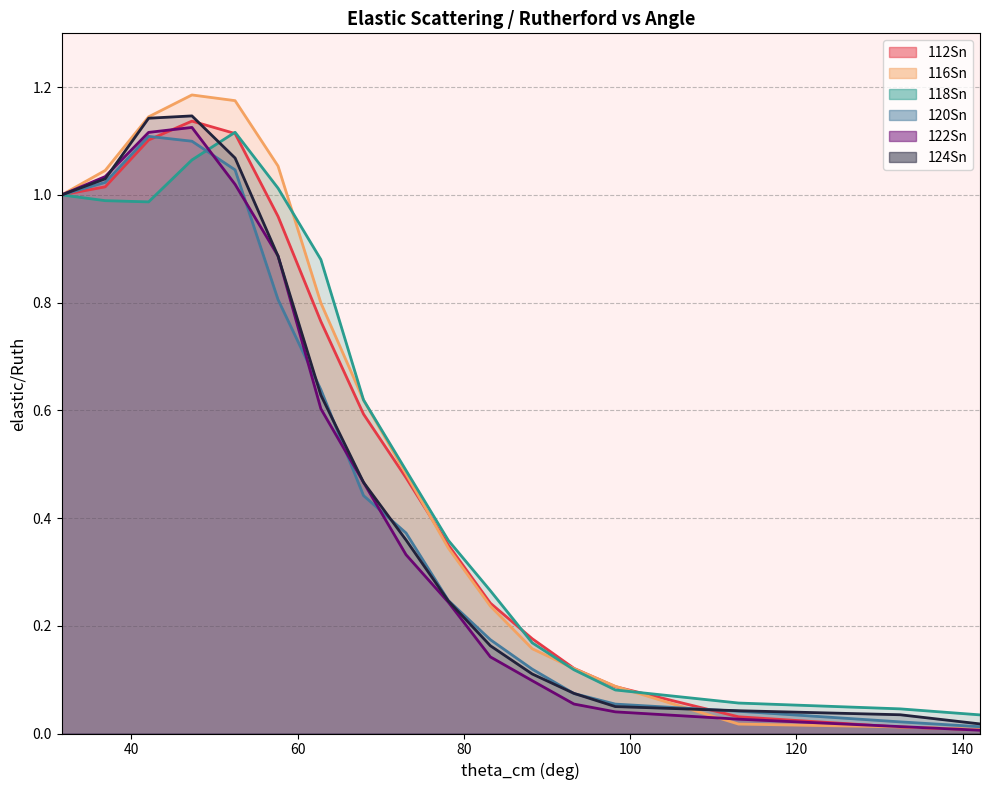

What are all the series names shown in the legend?

112Sn, 116Sn, 118Sn, 120Sn, 122Sn, 124Sn